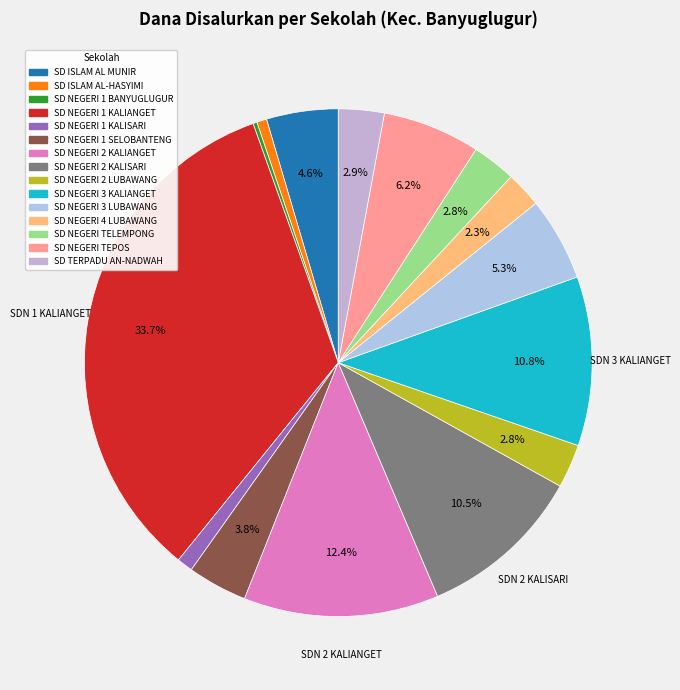

Which category has the biggest portion of the pie?

SD NEGERI 1 KALIANGET